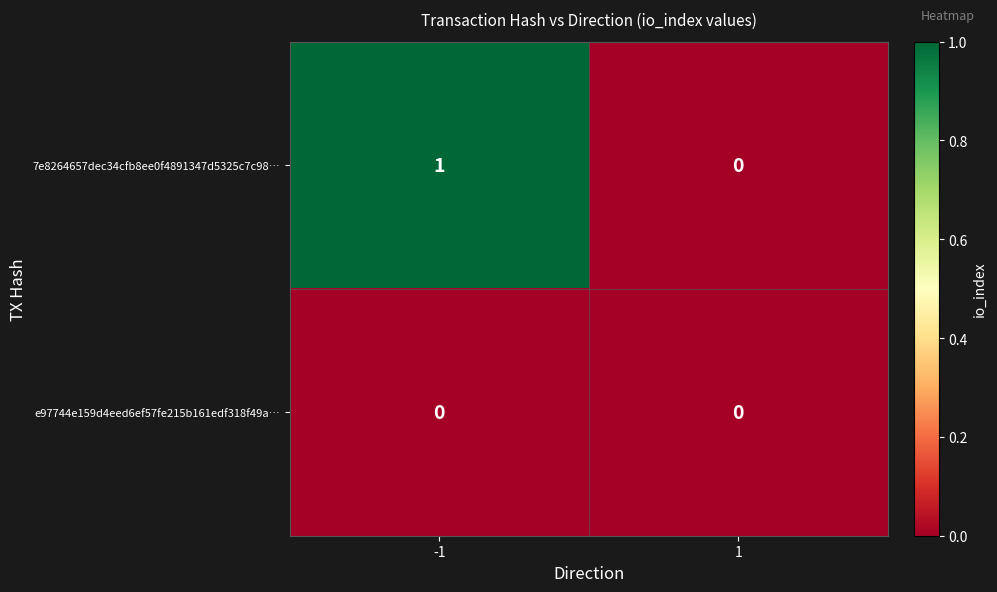

Rank the categories by 7e8264657dec34cfb8ee0f4891347d5325c7c98… value from lowest to highest.

1, -1